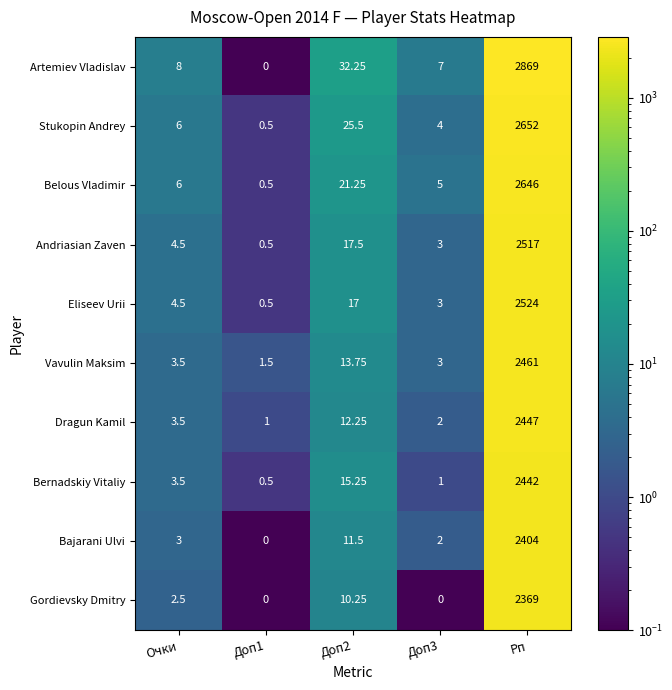

Which series changed the most between Доп2 and Доп3?

Artemiev Vladislav